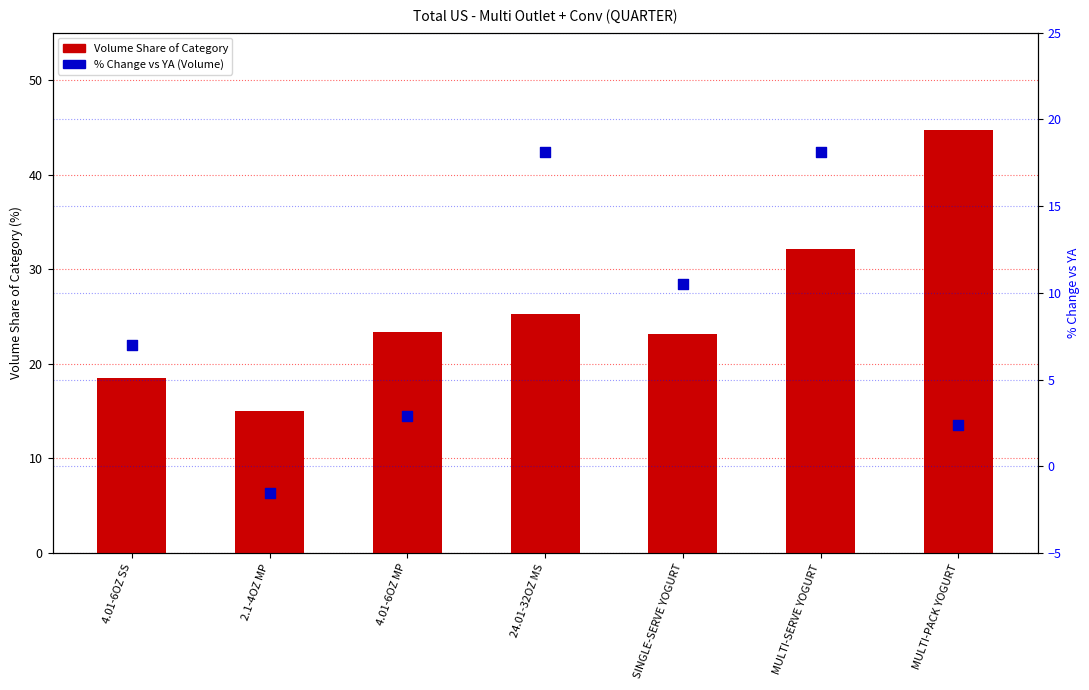

At which category is the sum across all series the highest?

MULTI-SERVE YOGURT